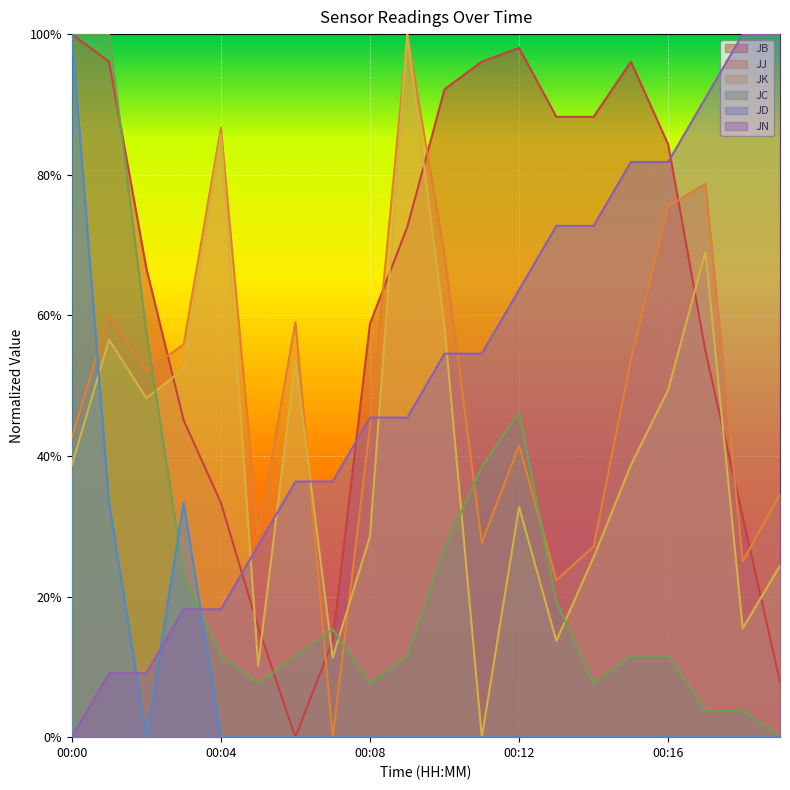

How many times do JB and JJ cross each other?

7